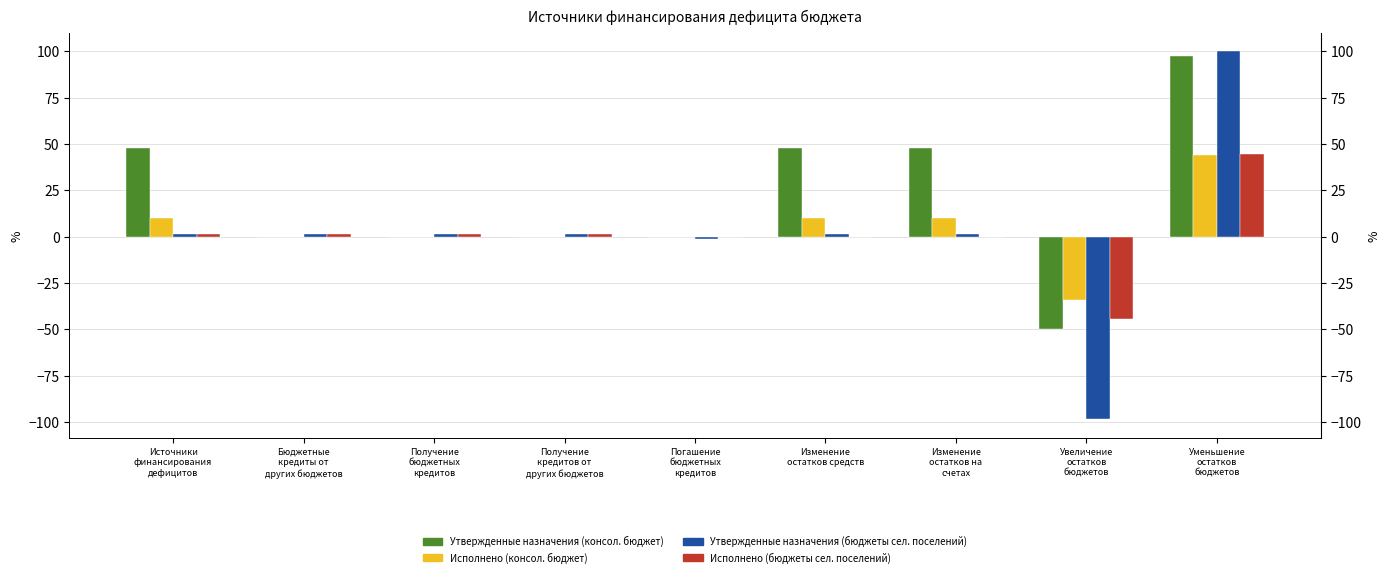

Reading left to right, extract all data points from this chart.

Утвержденные назначения (консол. бюджет): 47.6	0.0	0.0	0.0	0.0	47.6	47.6	-49.7	97.2
Исполнено (консол. бюджет): 9.8	0.0	0.0	0.0	0.0	9.8	9.8	-34.4	44.2
Утвержденные назначения (бюджеты сел. поселений): 1.3	1.5	1.5	1.5	-1.5	1.3	1.3	-98.7	100.0
Исполнено (бюджеты сел. поселений): 1.3	1.5	1.5	1.5	0.0	-0.2	-0.2	-44.7	44.5